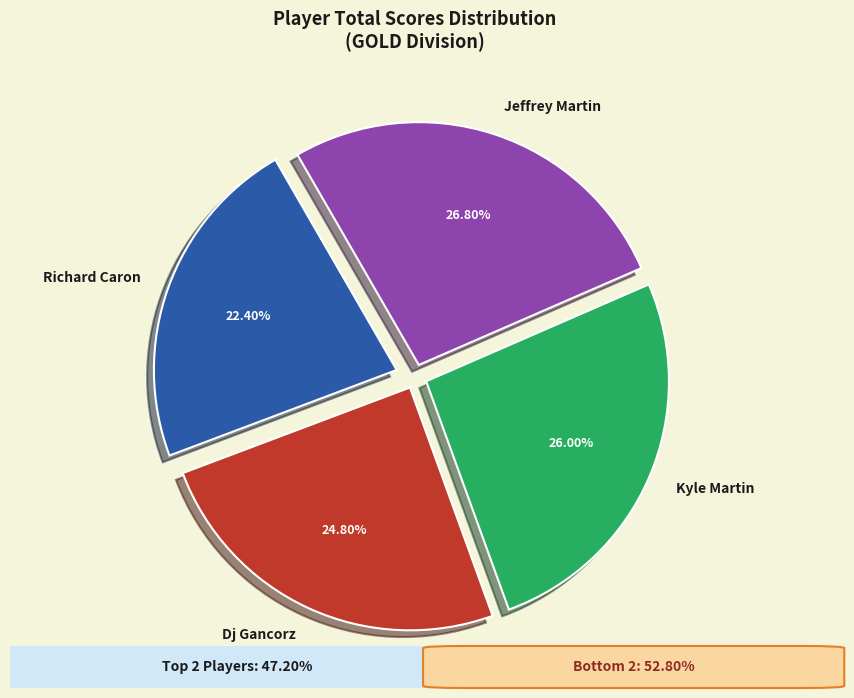

True or false: Jeffrey Martin accounts for 27% of the total.

True